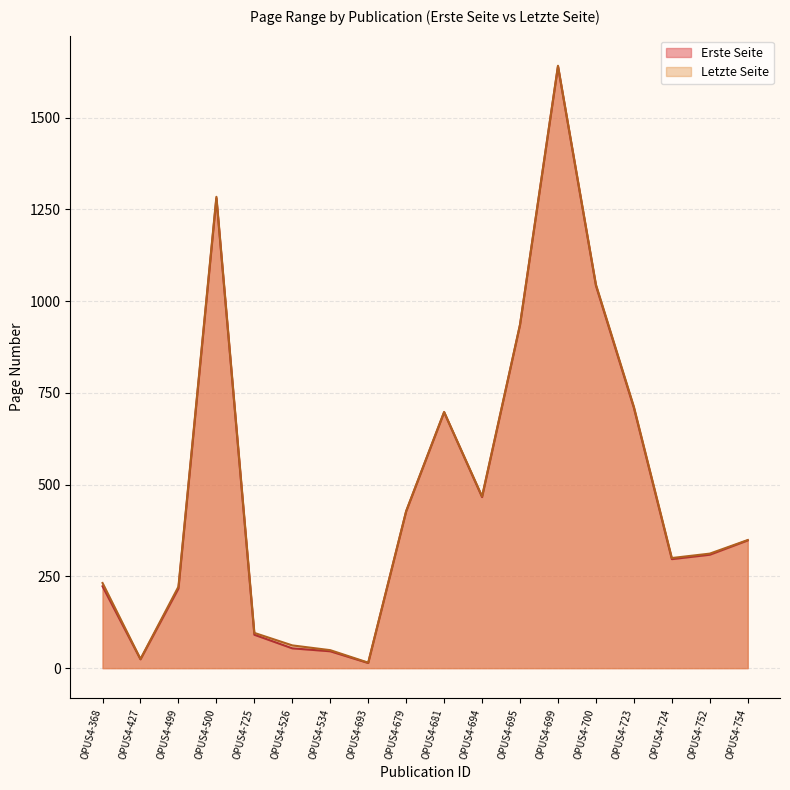

True or false: Erste Seite and Letzte Seite intersect in this chart.

False